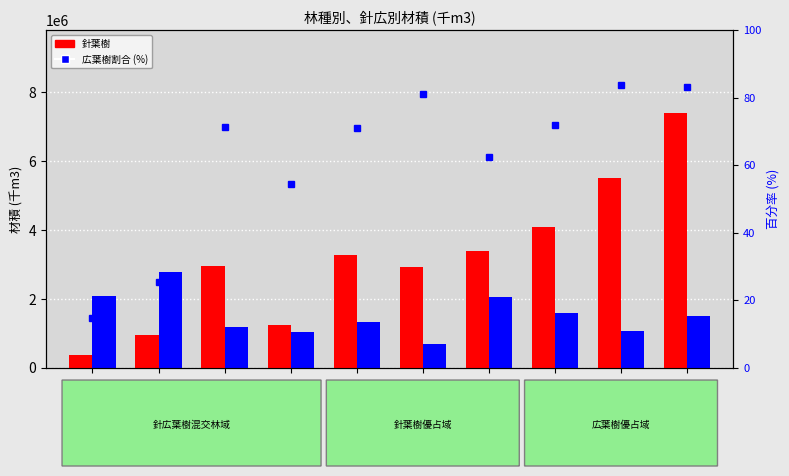

Rank the series by their maximum value, from highest to lowest.

針葉樹, 広葉樹, 針葉樹割合 (%)